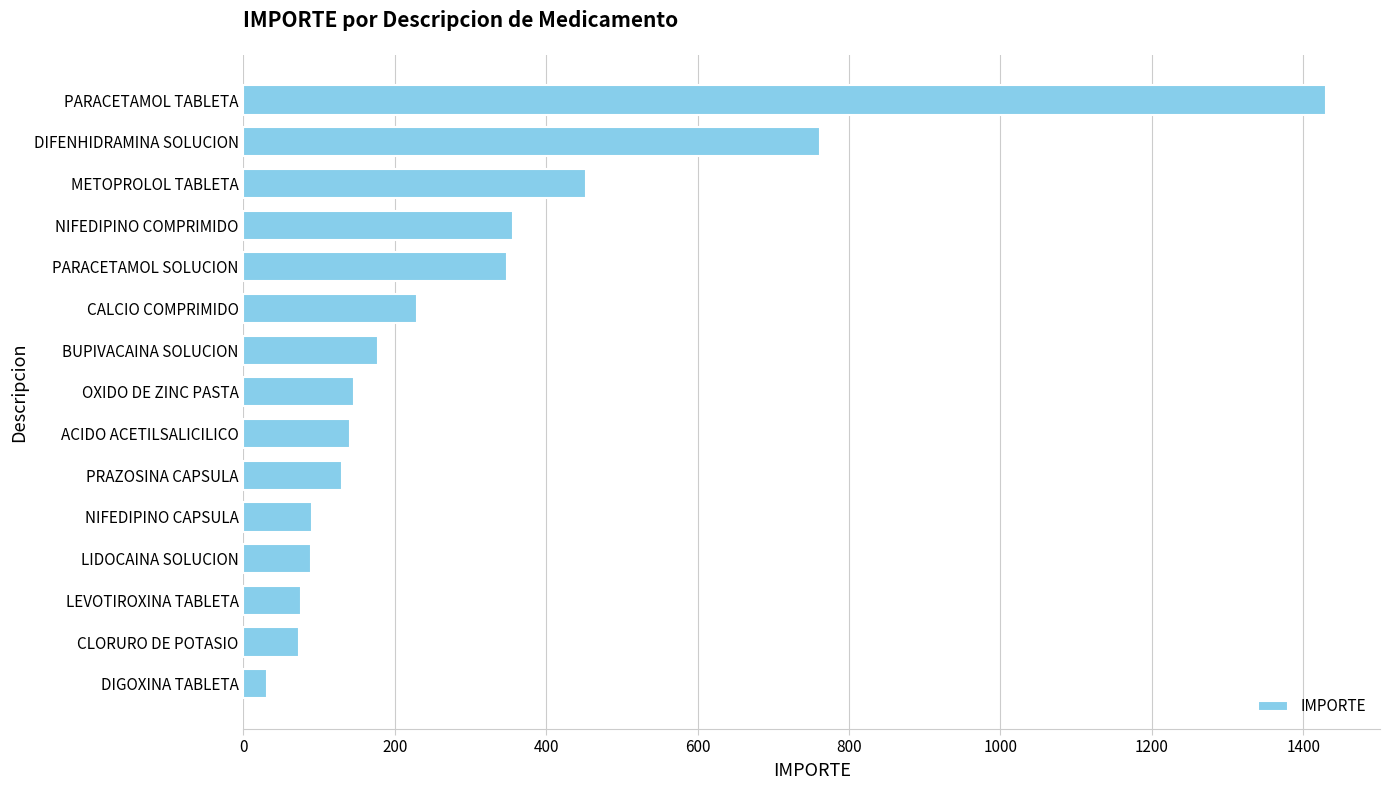

Count the number of data series in this chart.

1